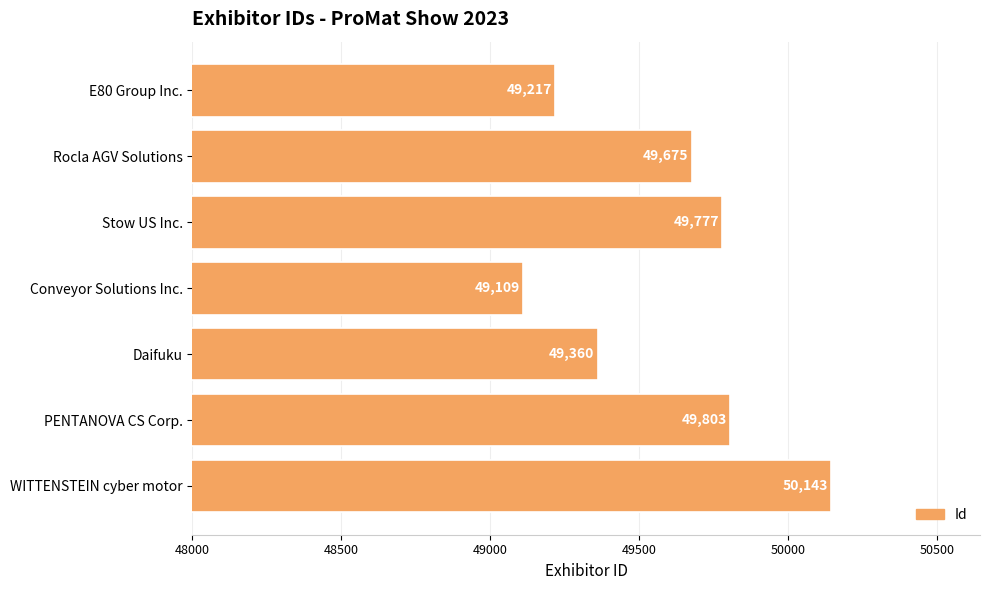

What is the difference between the maximum and minimum values?

1034